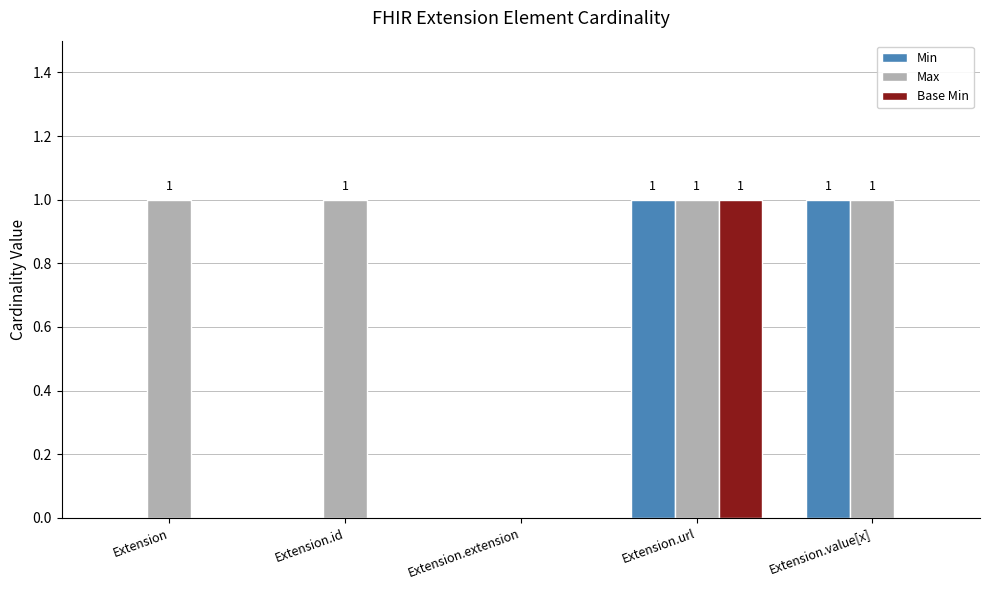

Between Extension.id and Extension.value[x], which series saw the biggest shift?

Min